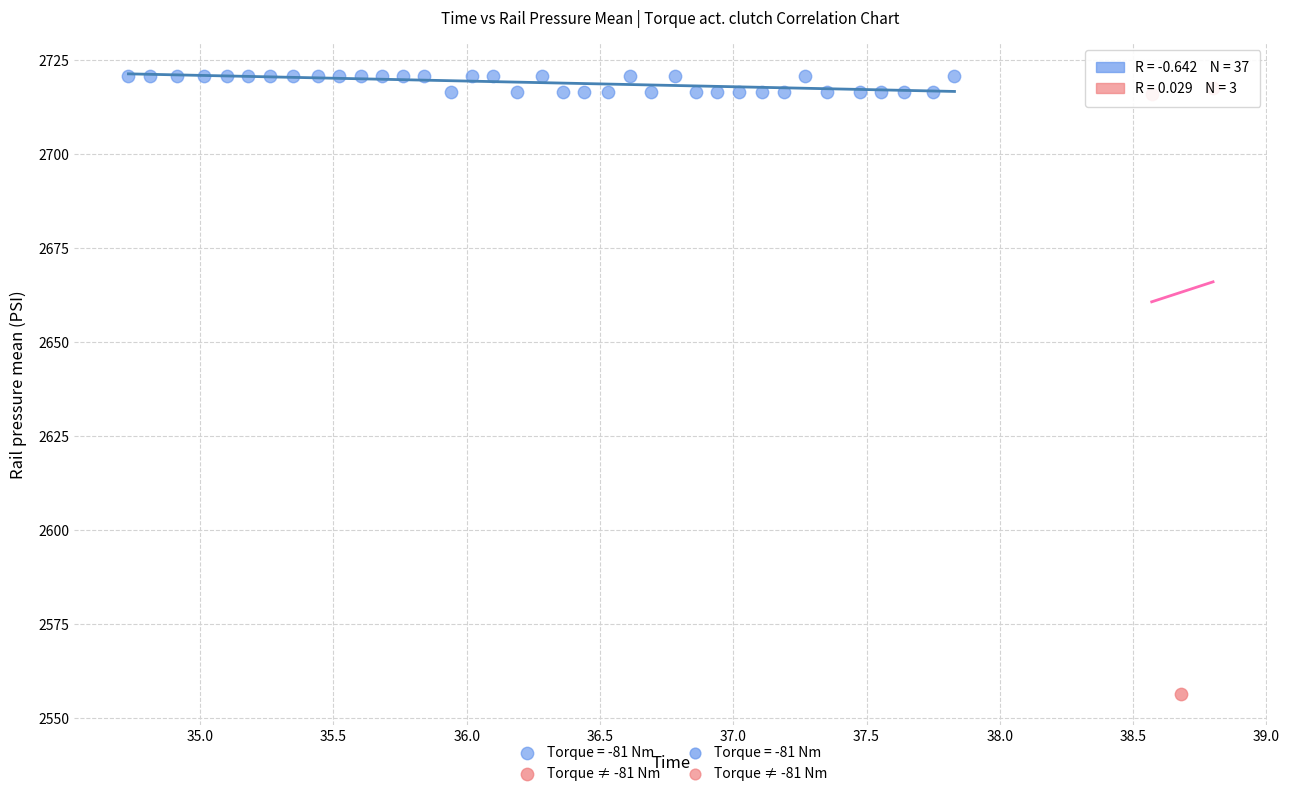

Which series has the largest Y range (max minus min)?

Torque ≠ -81 Nm